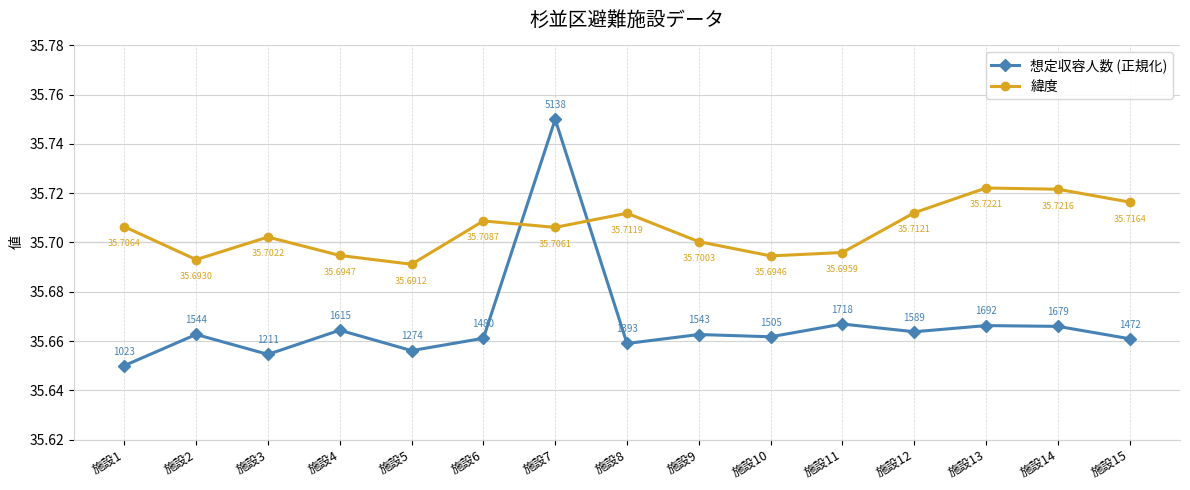

How many categories are shown in the chart?

15